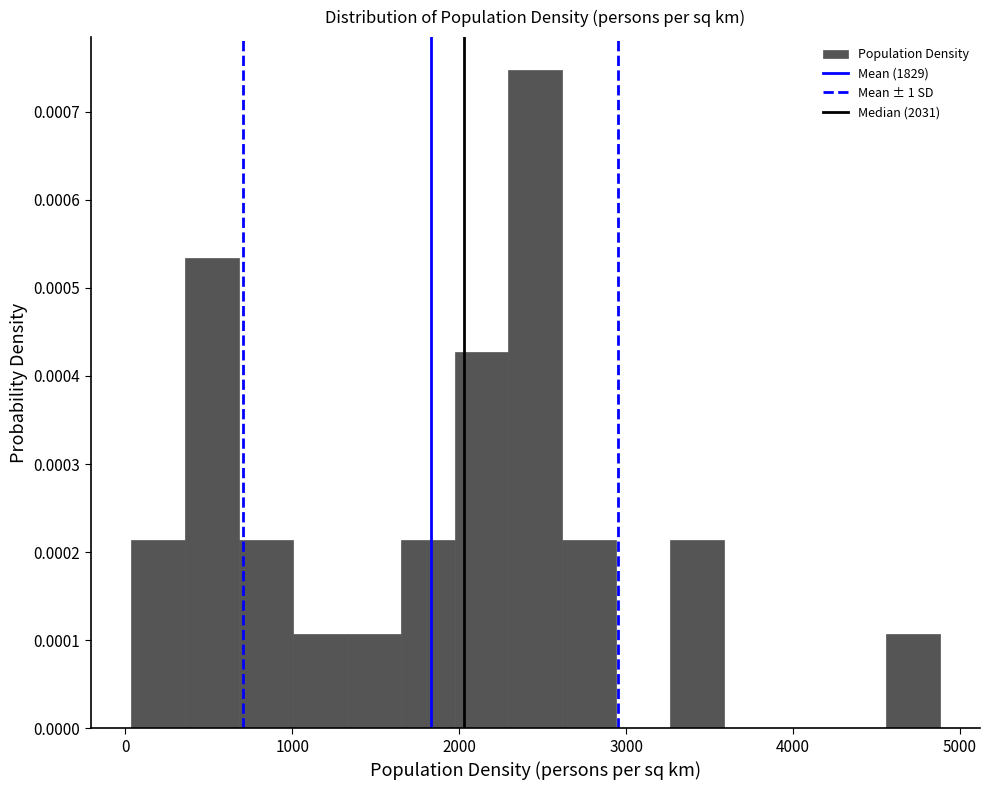

Read against the x-axis, roughly where is the centre of the tallest bar?

2500